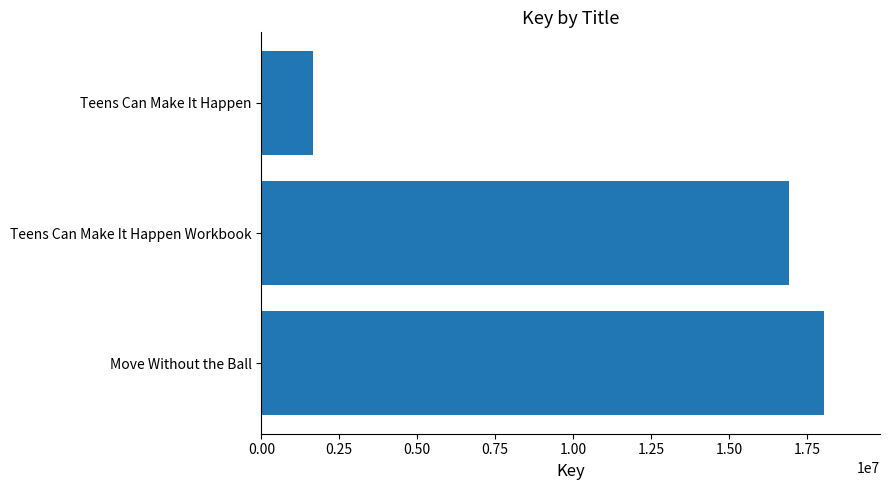

List the labels in order of value, smallest first.

Teens Can Make It Happen, Teens Can Make It Happen Workbook, Move Without the Ball